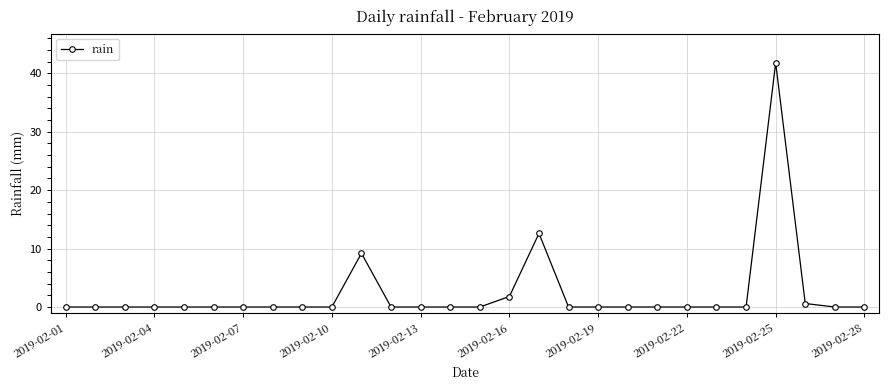

True or false: the data has more than 1 interior local peaks.

True